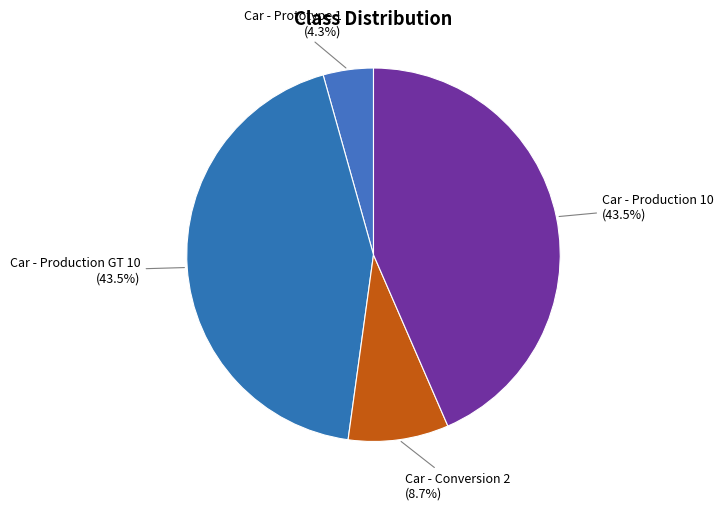

Approximately how many times larger is the value at Car - Production GT 10 (43.5%) compared to Car - Production 10 (43.5%)?

1.0